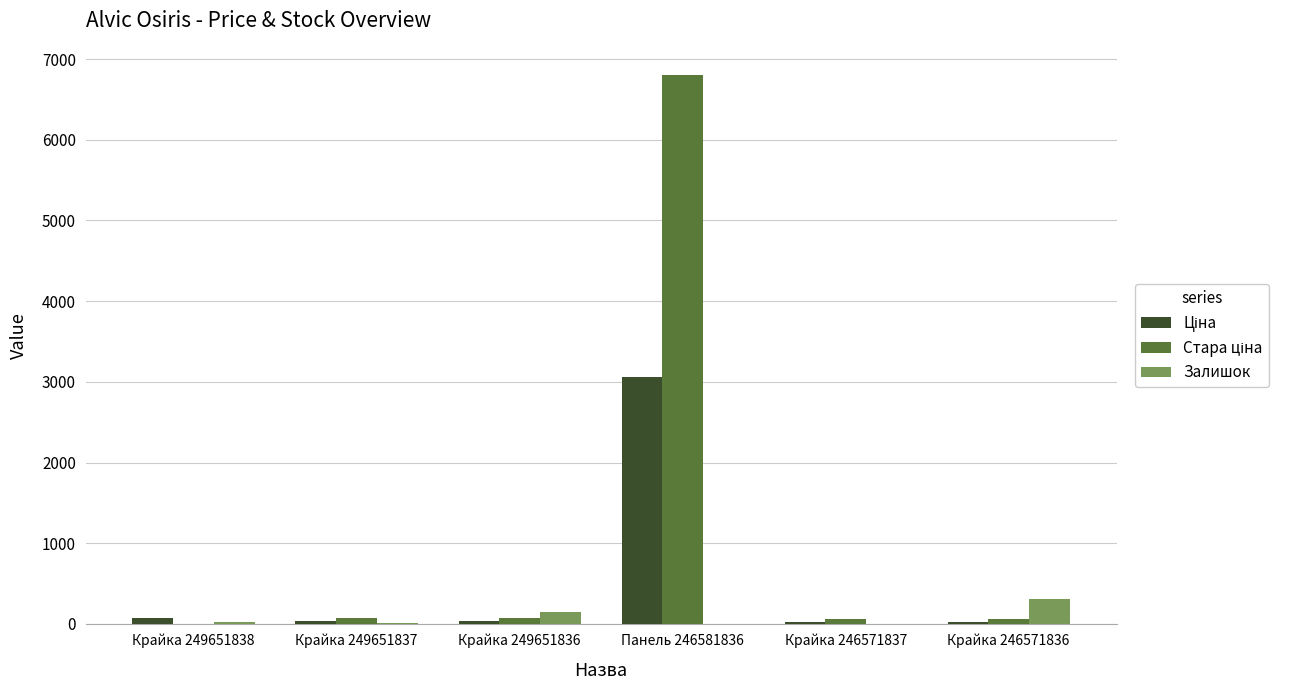

What is the greatest value displayed?

6799.2